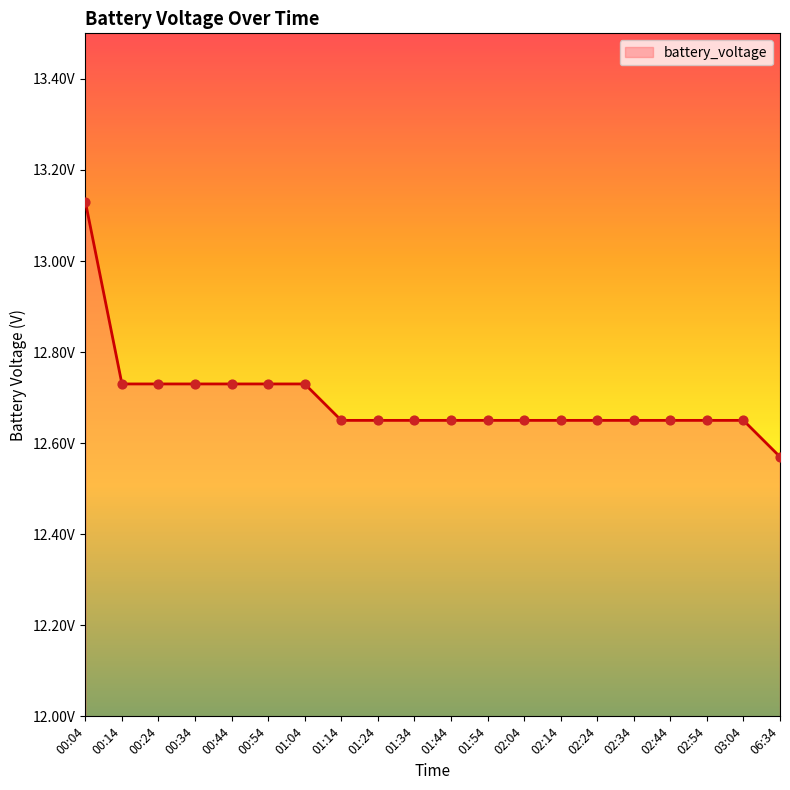

Between 02:34 and 02:04, which is larger?

02:34